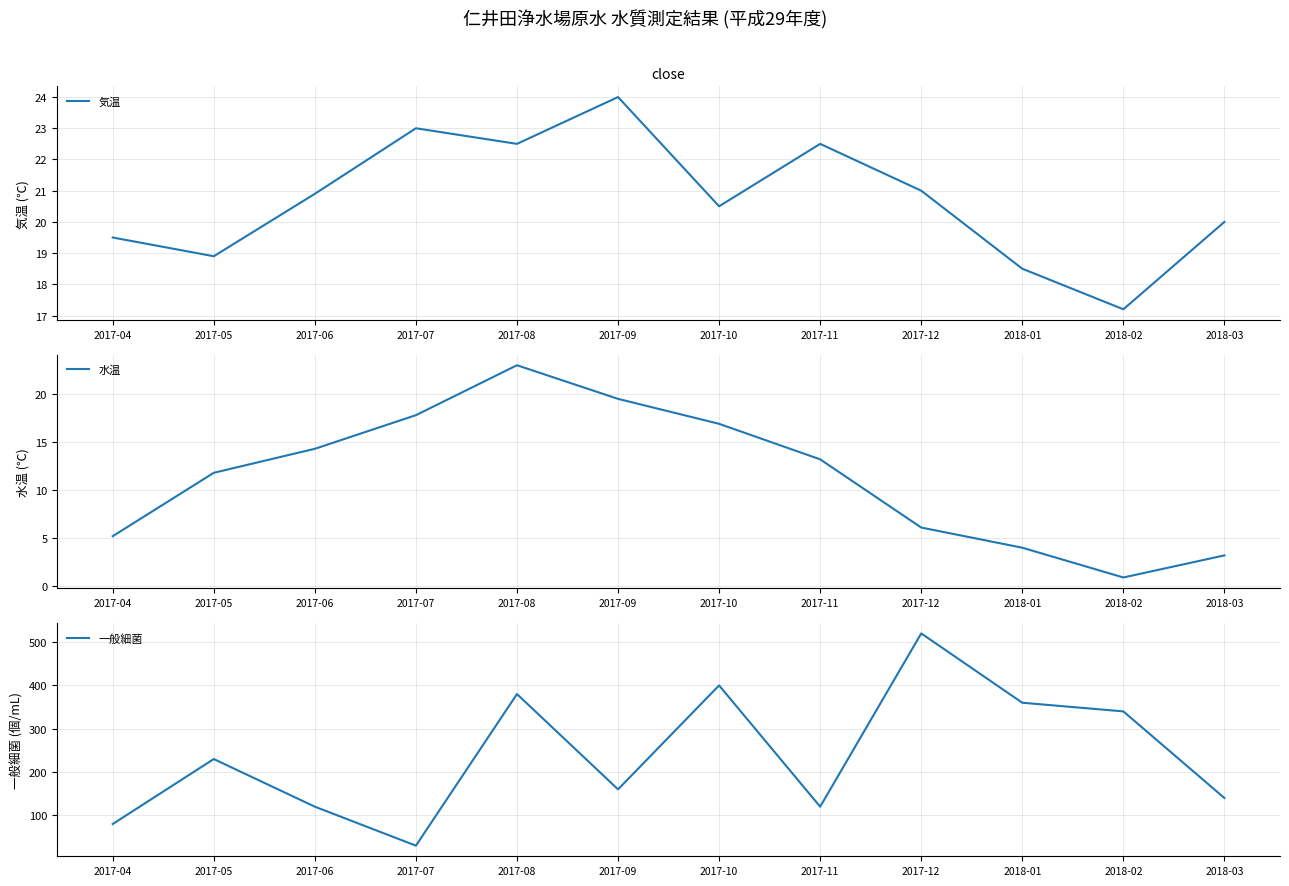

True or false: 水温 has a value of 3.2 at 2018-03.

True